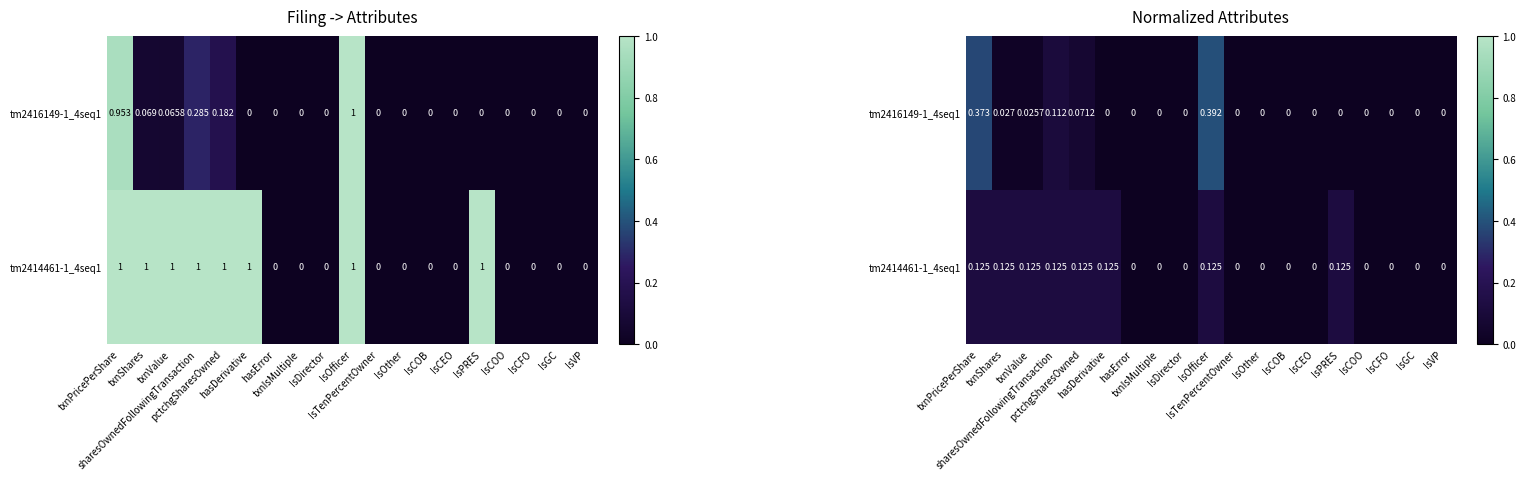

The value of tm2414461-1_4seq1 at IsCFO is 0.0. True or false?

True